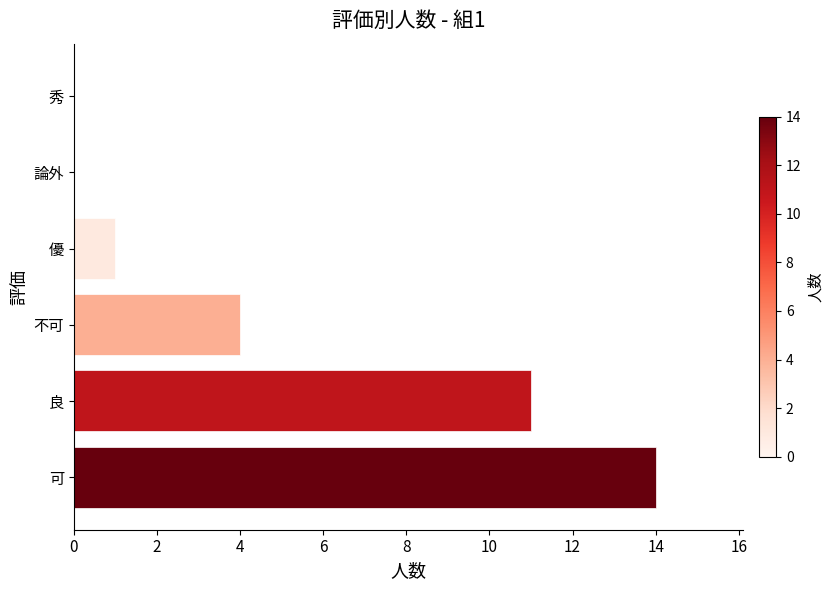

What is the sum of the values at 不可 and 良?

15